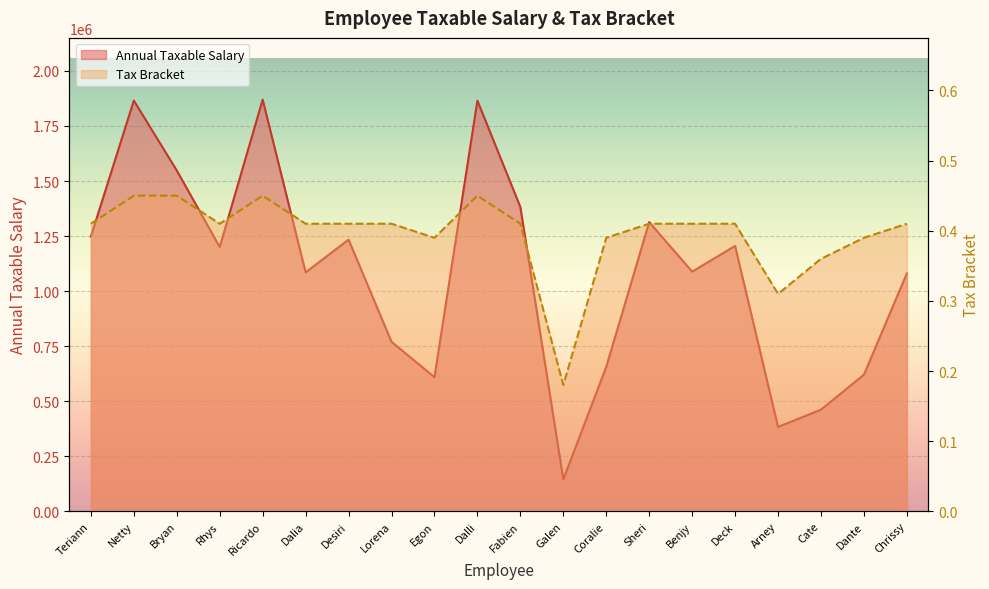

What is the difference between the maximum and minimum values in the Annual Taxable Salary series?

1724967.0